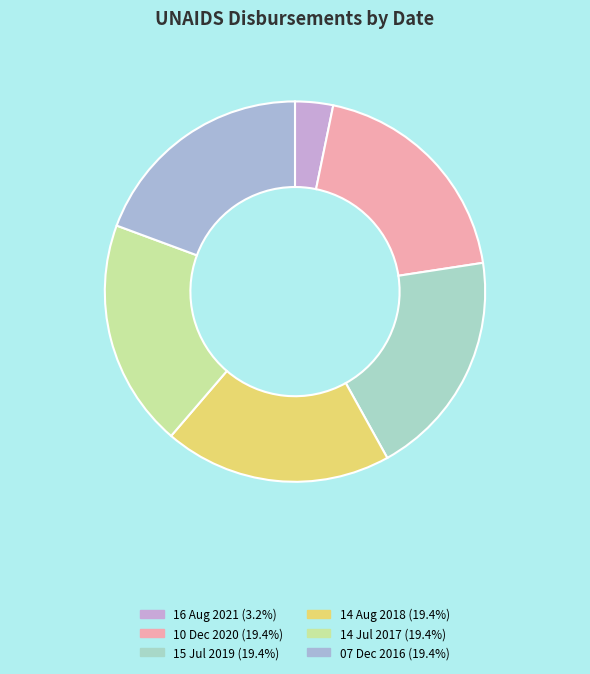

To the nearest percent, what percentage of the pie is 14 Jul 2017?

19%